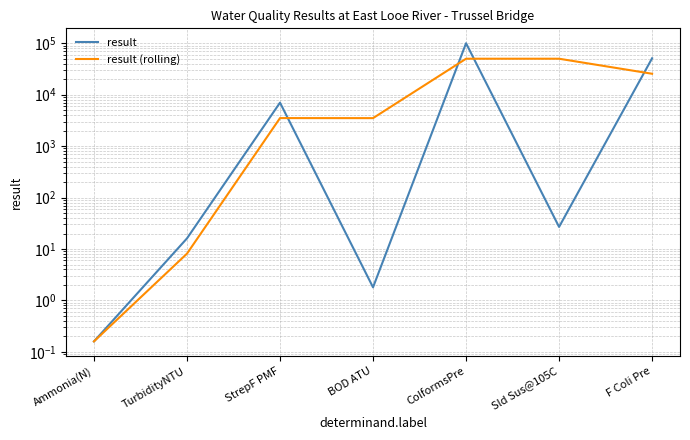

How many lines are shown in the chart?

2